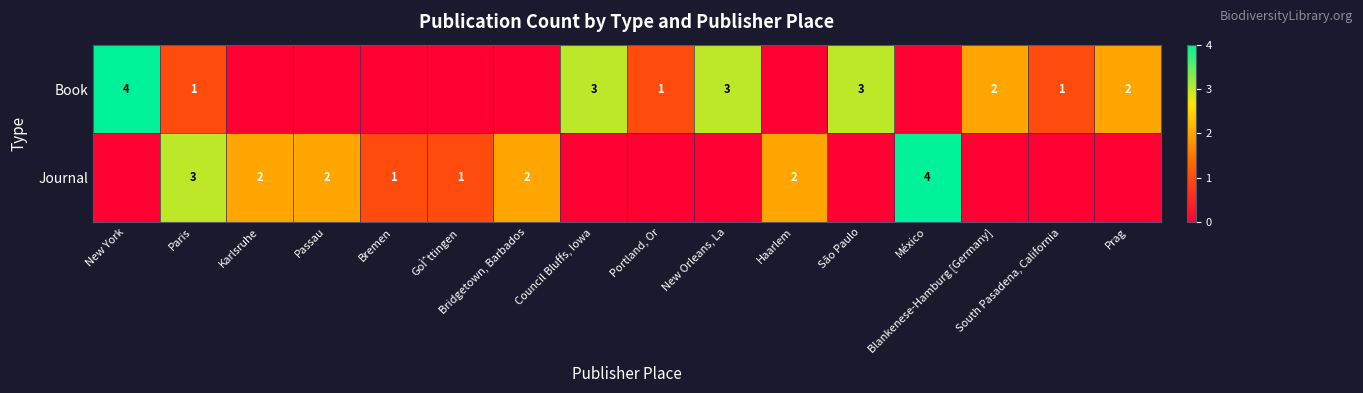

How many Book values are between 0 and 3?

15